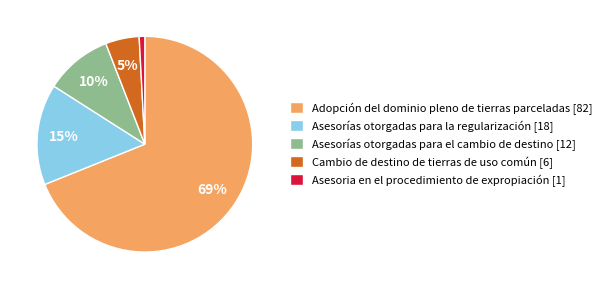

What is the ratio of the value at Asesorías otorgadas para el cambio de destino to the value at Cambio de destino de tierras de uso común?

2.0